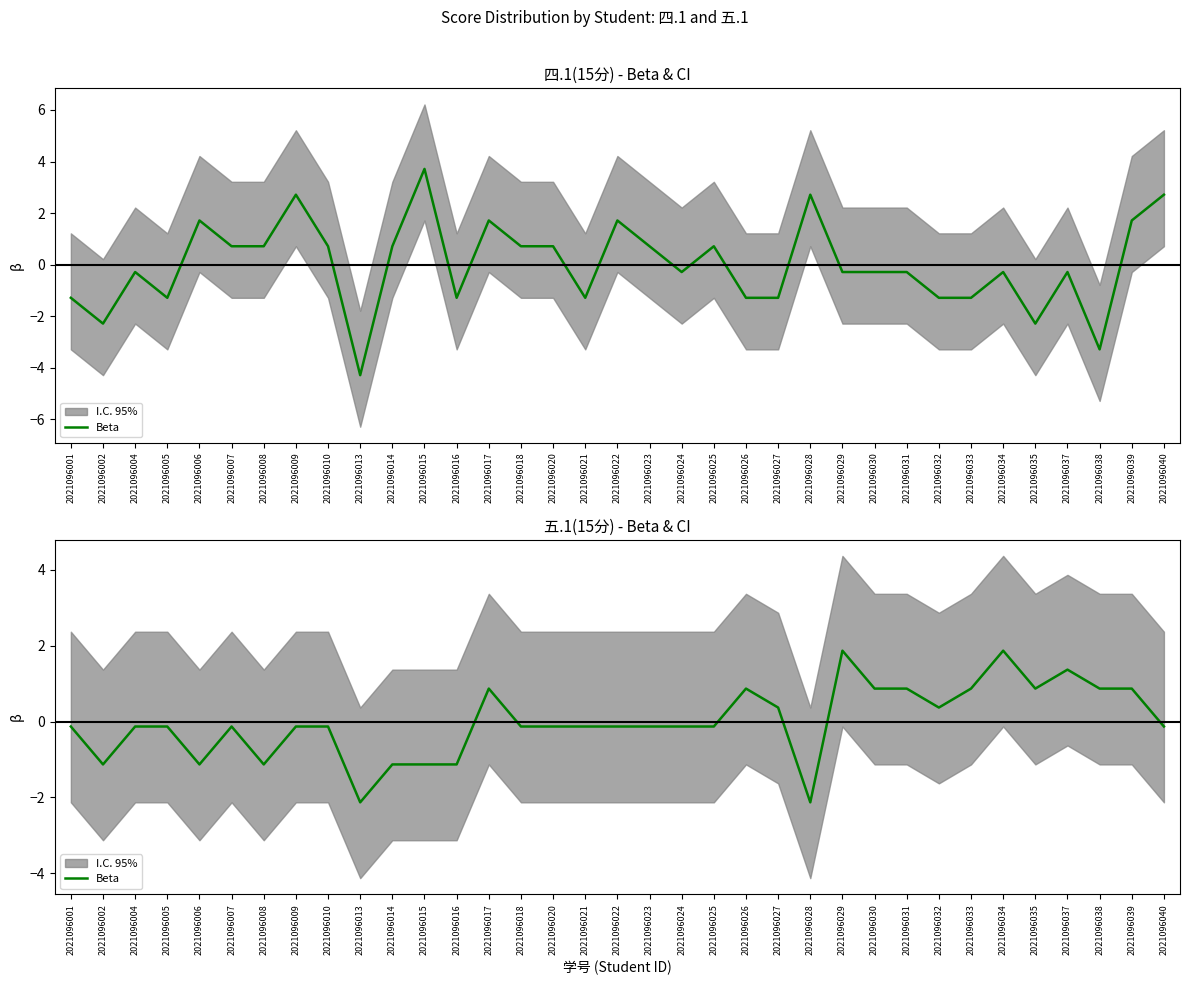

Rank the categories by value from highest to lowest.

2021096029, 2021096034, 2021096037, 2021096017, 2021096026, 2021096030, 2021096031, 2021096033, 2021096035, 2021096038, 2021096039, 2021096027, 2021096032, 2021096001, 2021096004, 2021096005, 2021096007, 2021096009, 2021096010, 2021096018, 2021096020, 2021096021, 2021096022, 2021096023, 2021096024, 2021096025, 2021096040, 2021096002, 2021096006, 2021096008, 2021096014, 2021096015, 2021096016, 2021096013, 2021096028